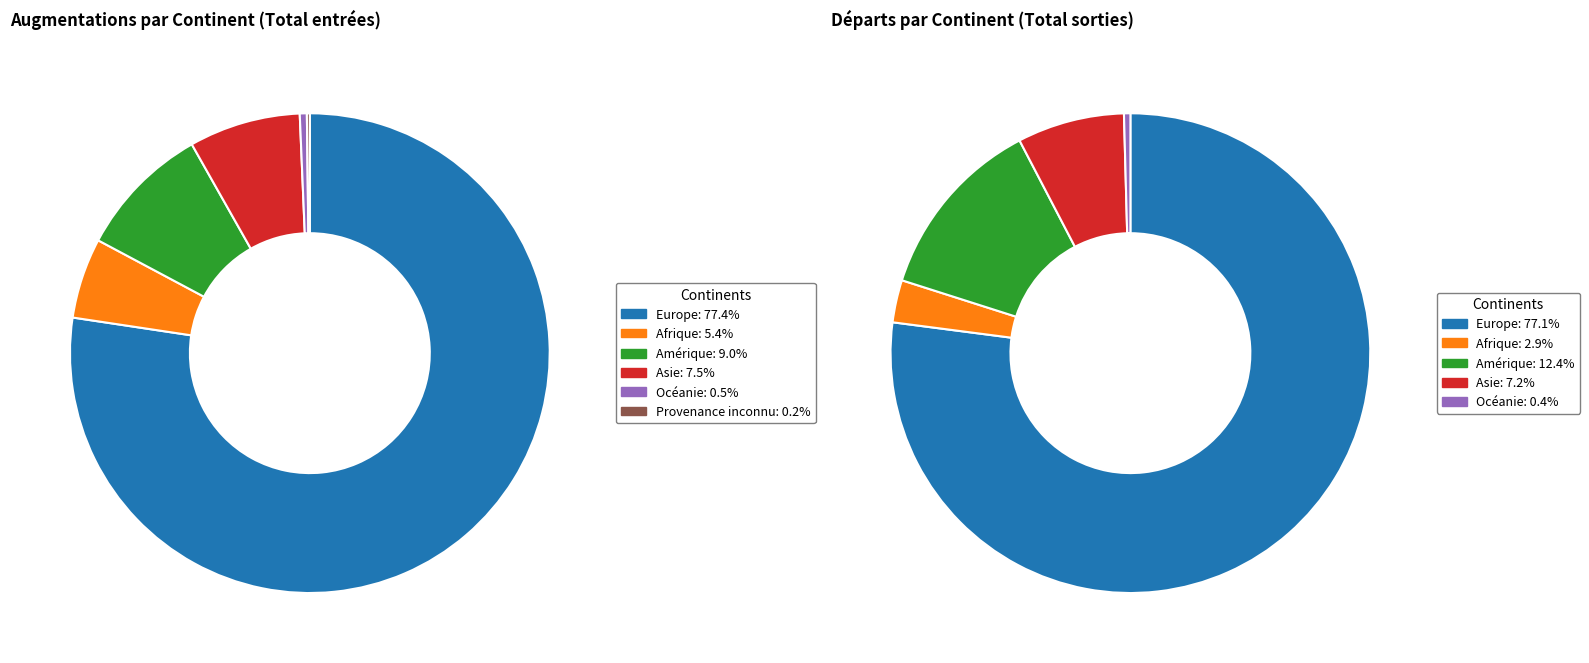

To the nearest percent, what percentage of the pie is Afrique?

5%